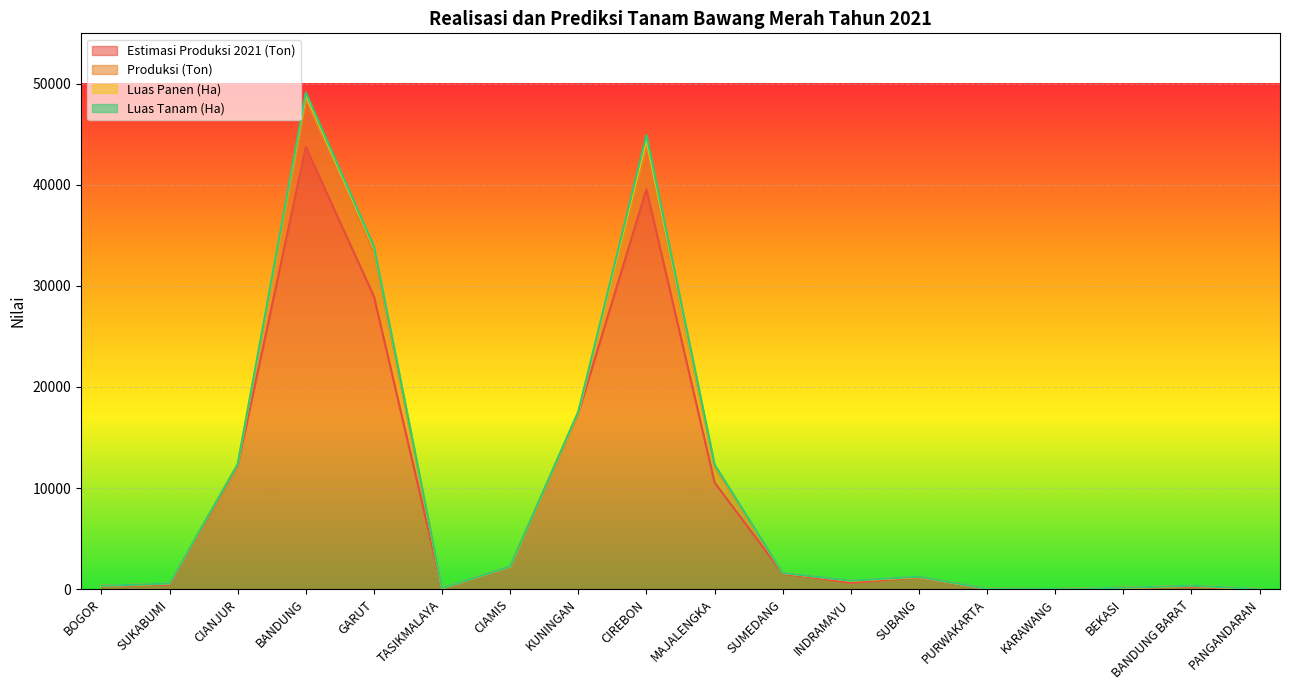

What is the difference between the maximum and minimum values in the Luas Panen (Ha) series?

444.0